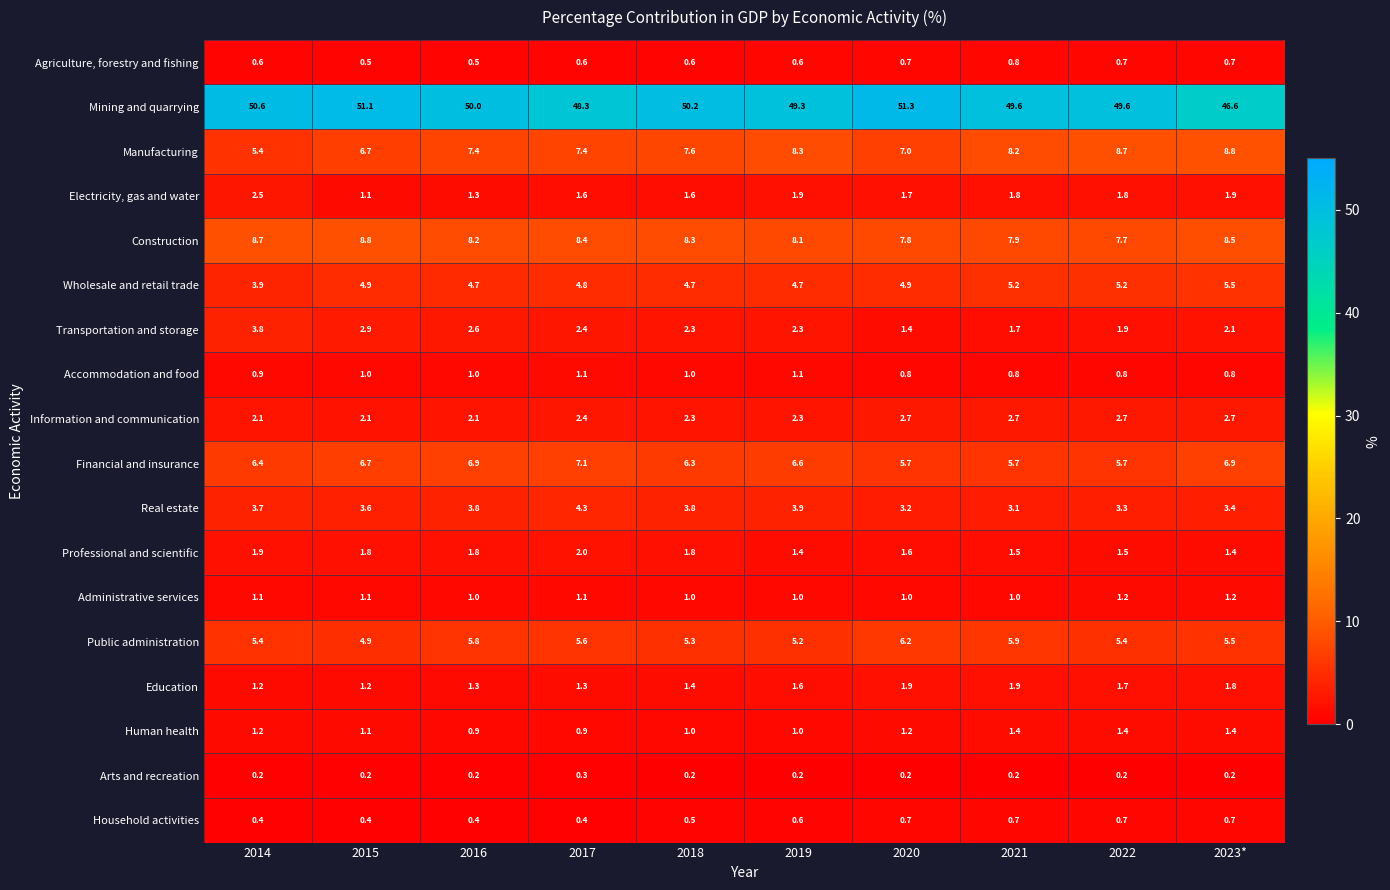

How many data points does each series have?

10